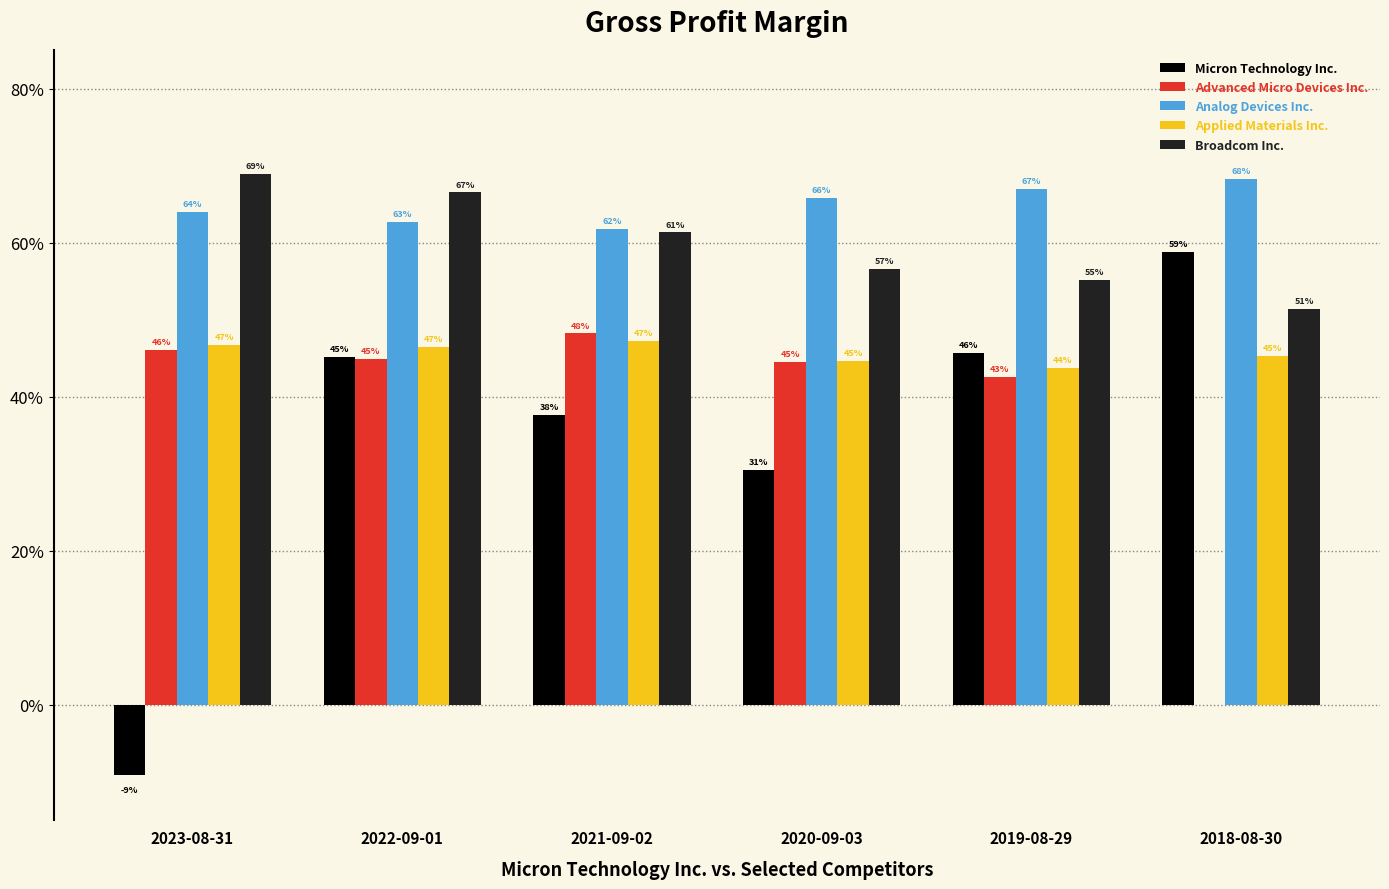

What is the average value of the Broadcom Inc. series?

0.6